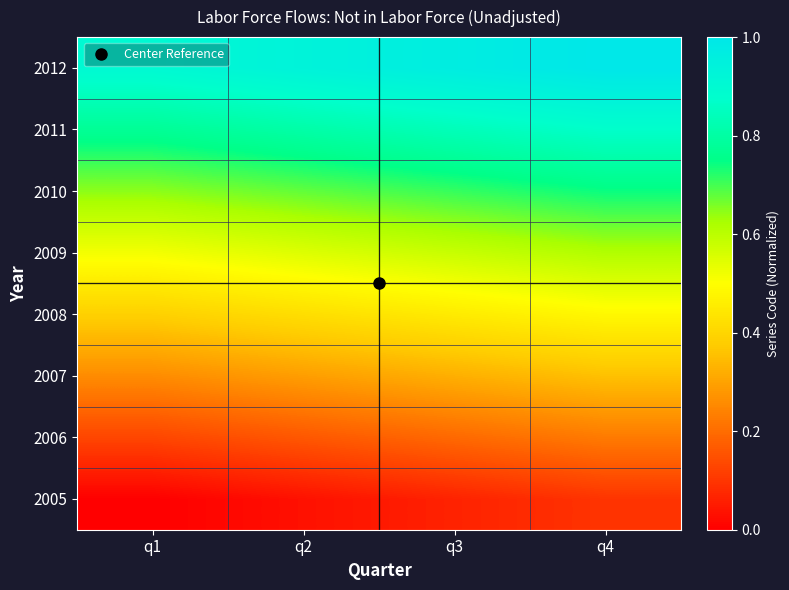

Which has a higher value, q4 or q2?

q4